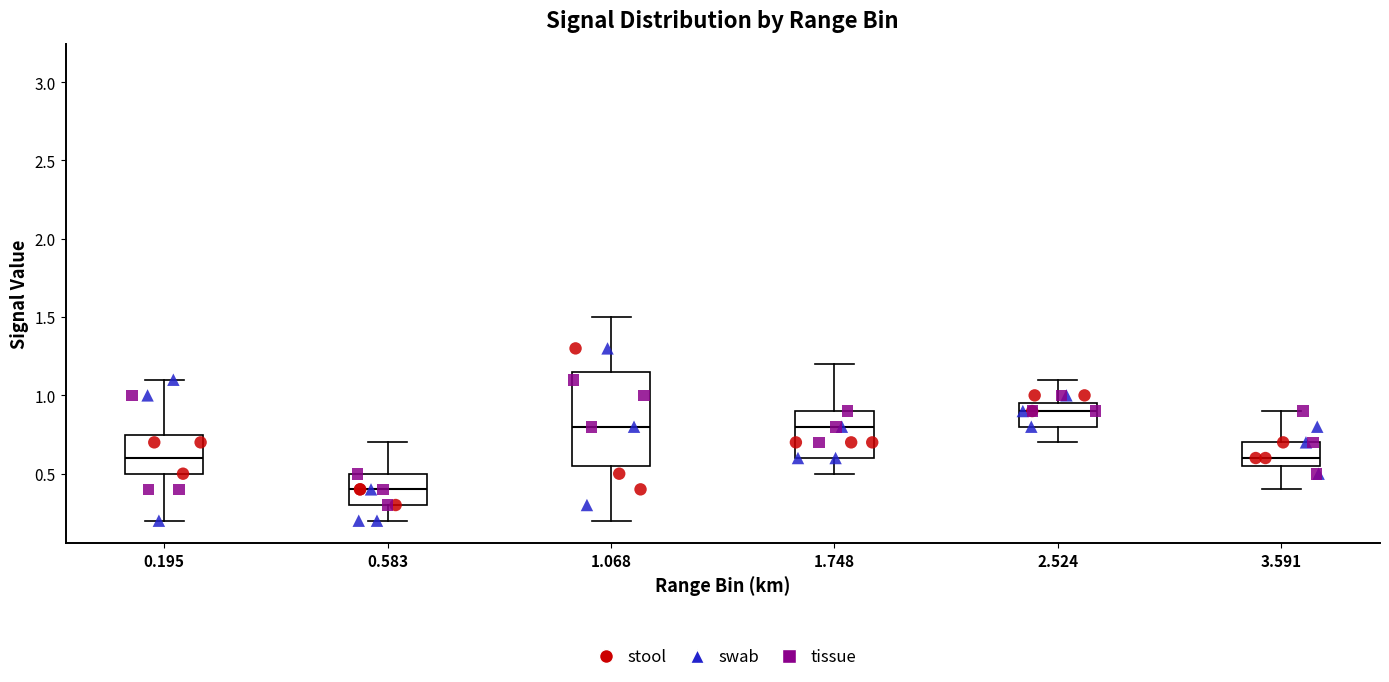

Which box's median line is the lowest?

0.583